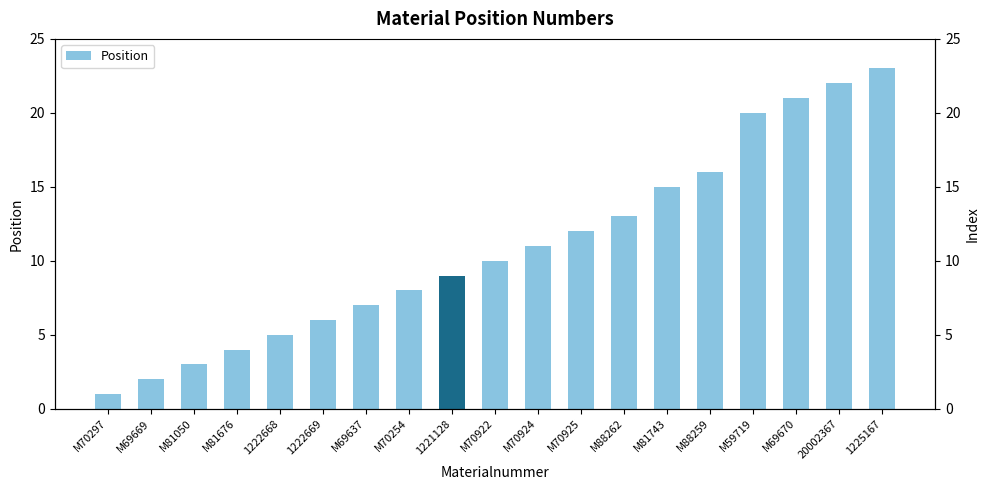

The value at M88262 is 13. True or false?

True